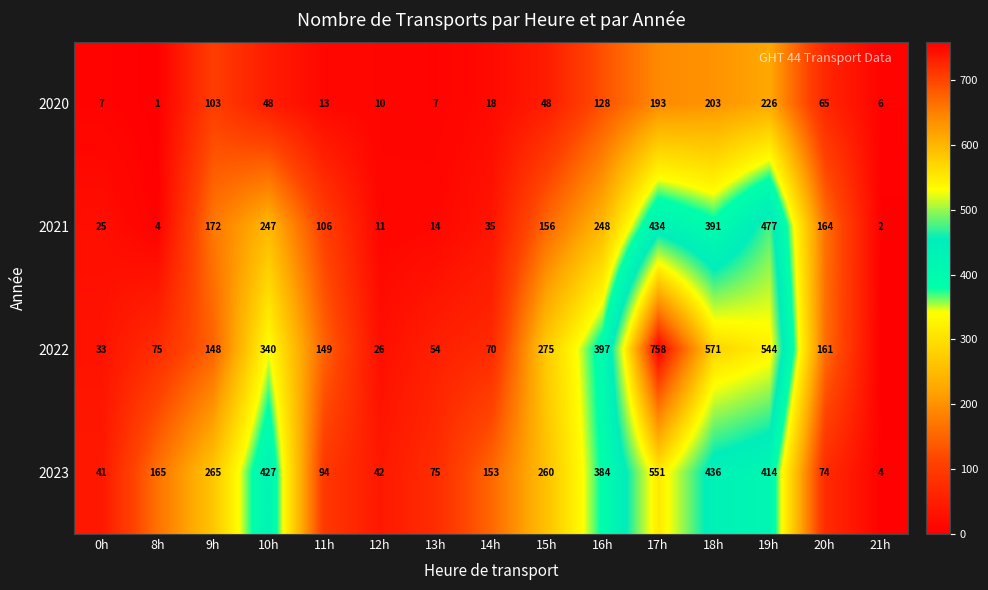

How many data points does each series have?

15